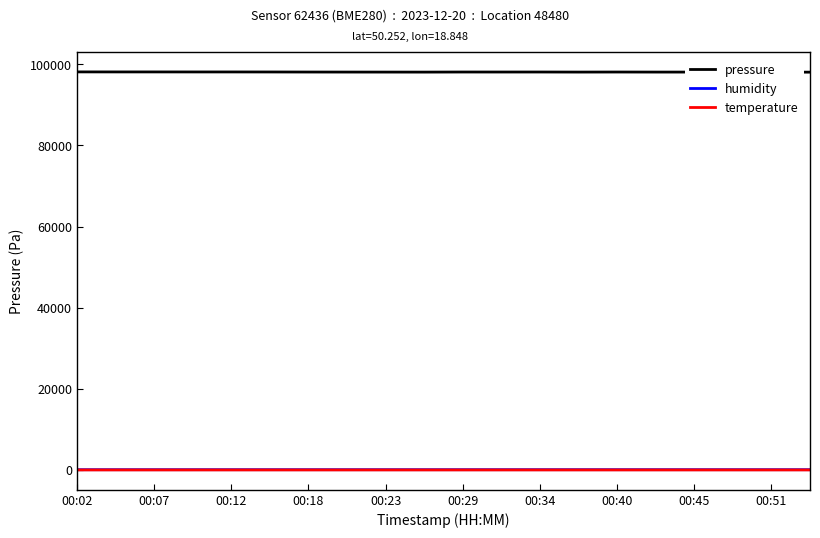

What is the maximum value shown in the chart?

98135.4